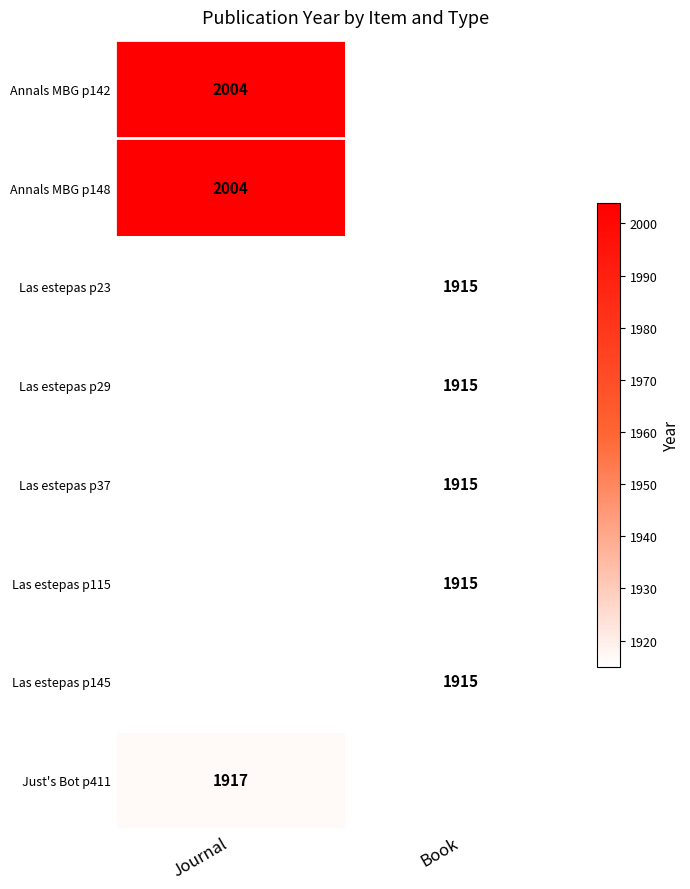

True or false: Las estepas p115 has a value of 1299 at Book.

False